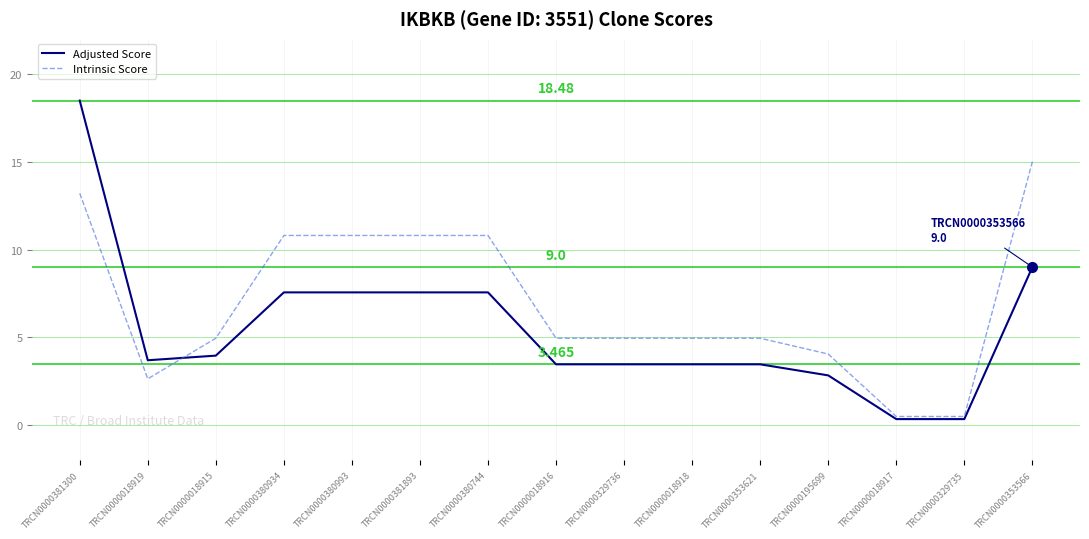

Is the value of Intrinsic Score at TRCN0000380934 greater than the value of Adjusted Score at TRCN0000380934?

Yes